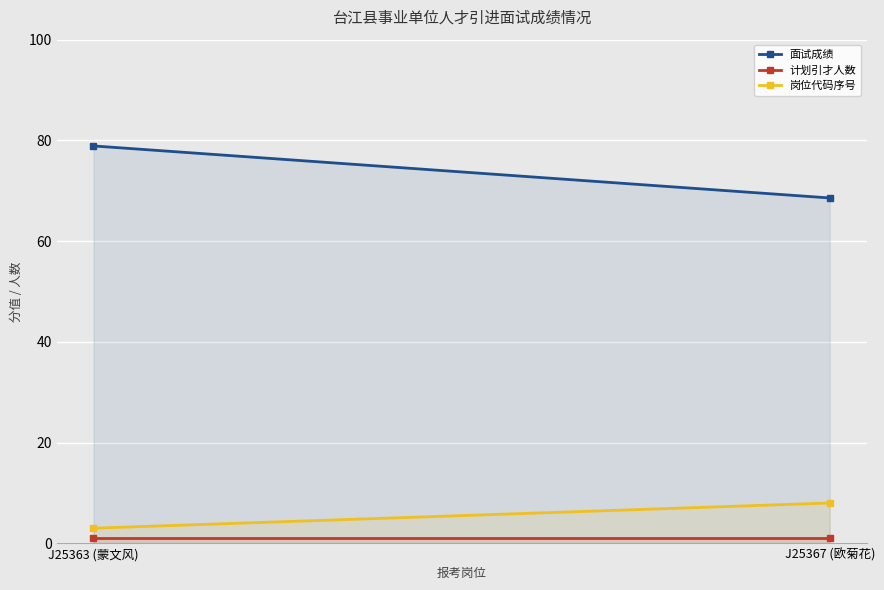

Is it true that 面试成绩 equals 114.1 at J25367 (欧菊花)?

False